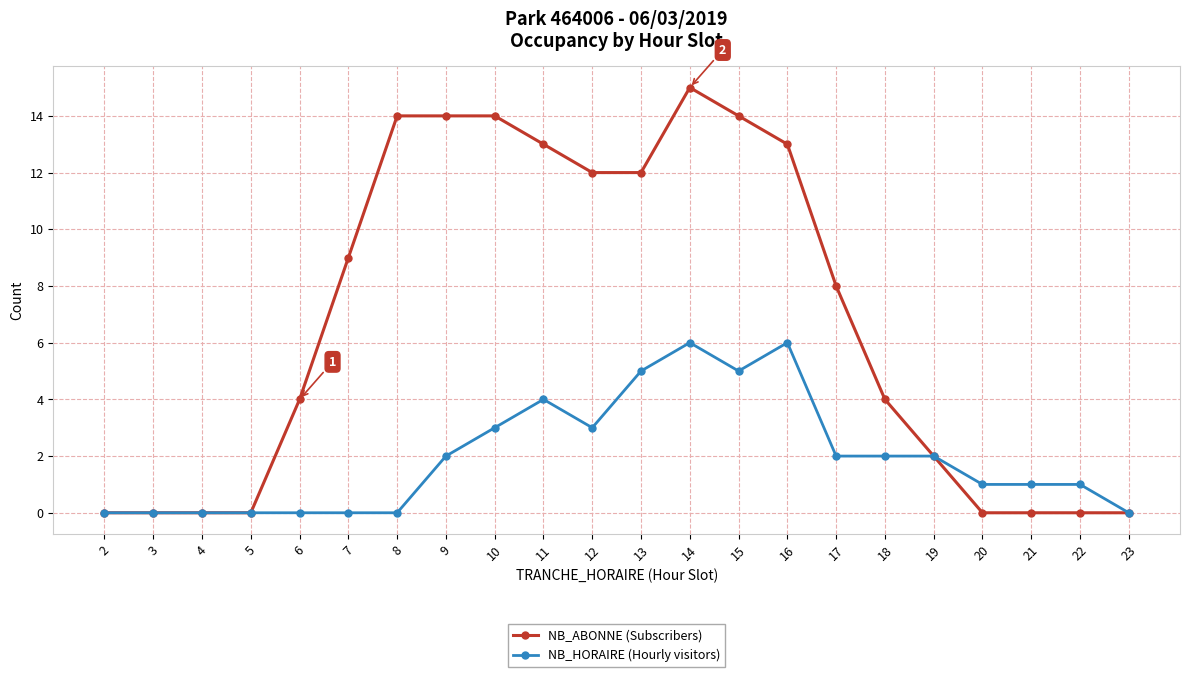

Is the value of NB_ABONNE (Subscribers) at 17 greater than the value of NB_HORAIRE (Hourly visitors) at 6?

Yes